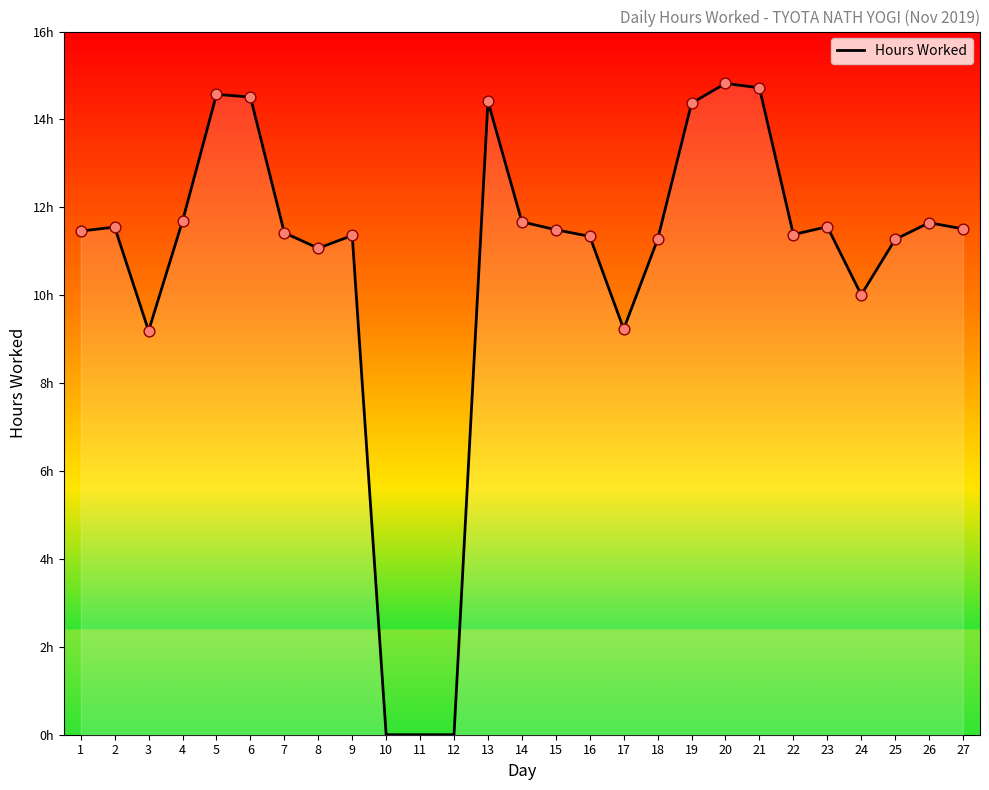

Between 4 and 5, which is larger?

5